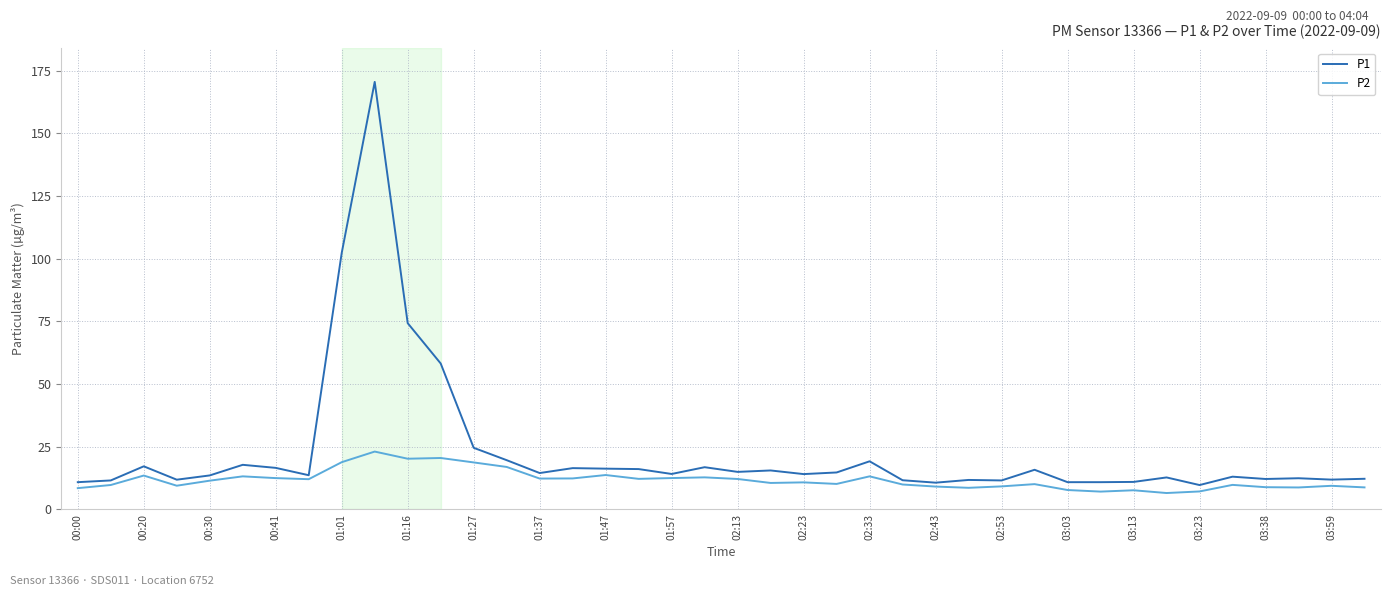

Which series has the largest total across all categories?

P1